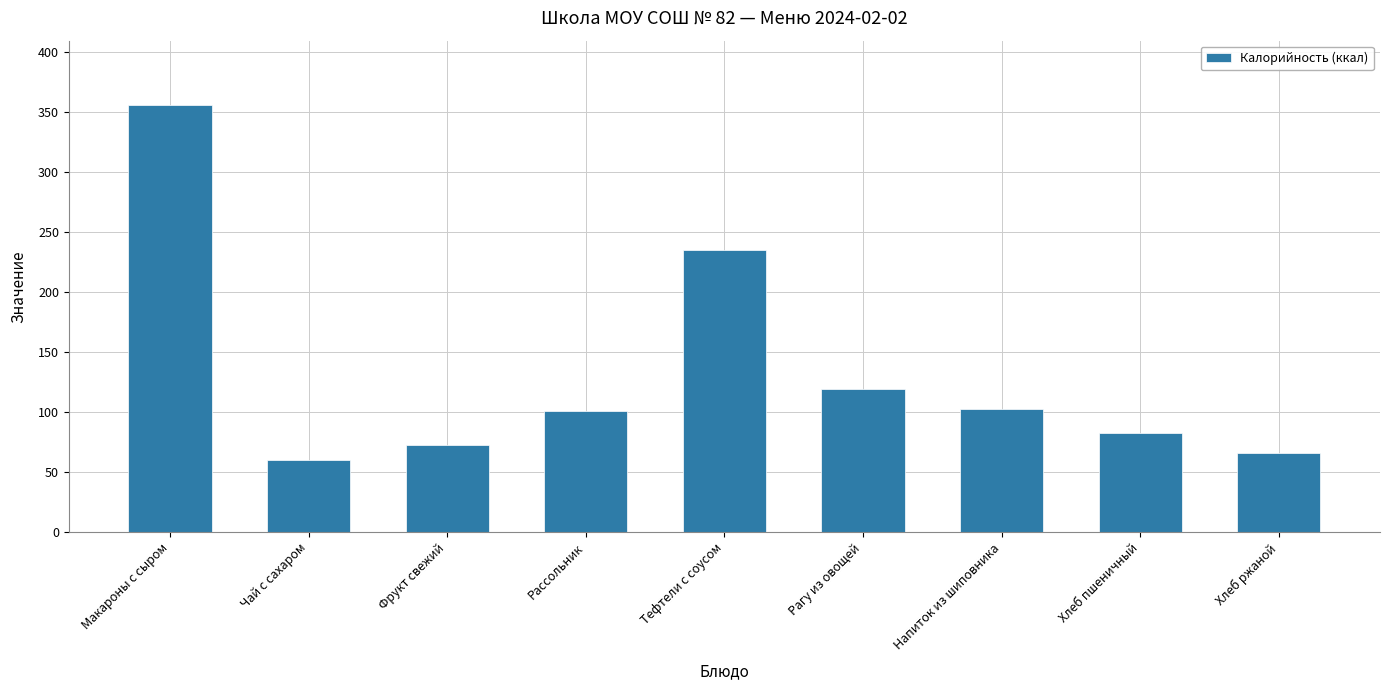

How many data points does each series have?

9